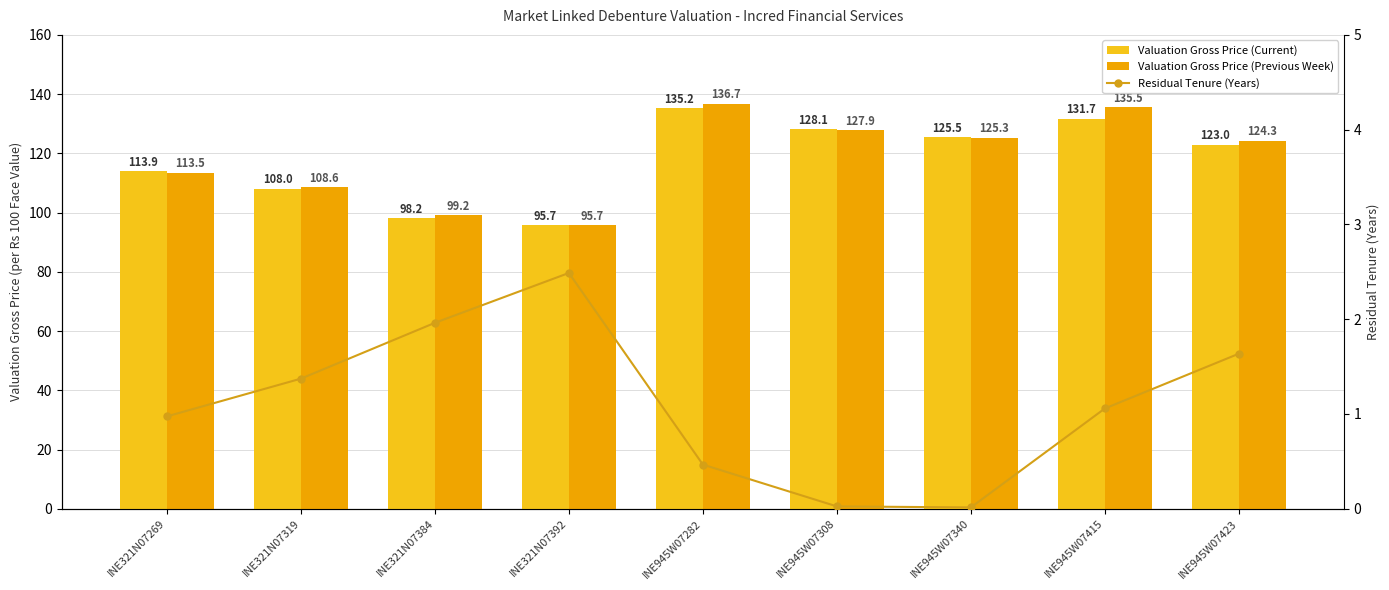

The Residual Tenure (Years) series shows 1.4 at INE321N07319. True or false?

True